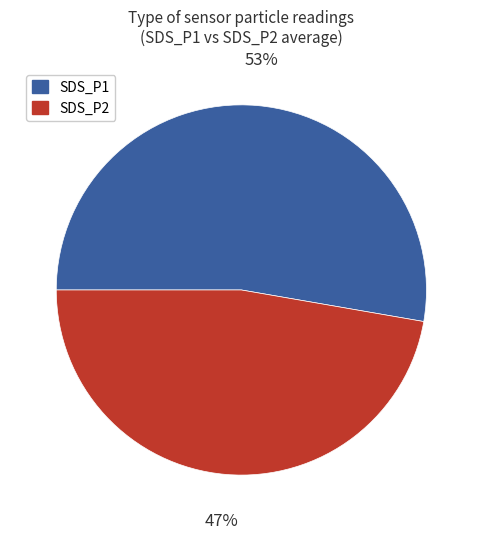

To the nearest percent, what is the combined percentage of SDS_P1 and SDS_P2?

100%